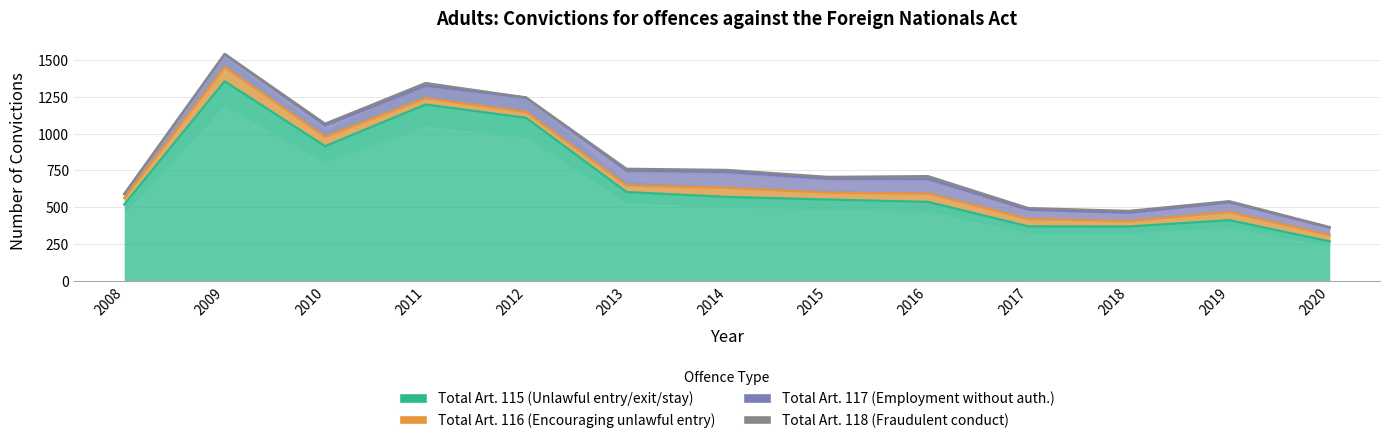

At which category is the sum across all series the highest?

2009